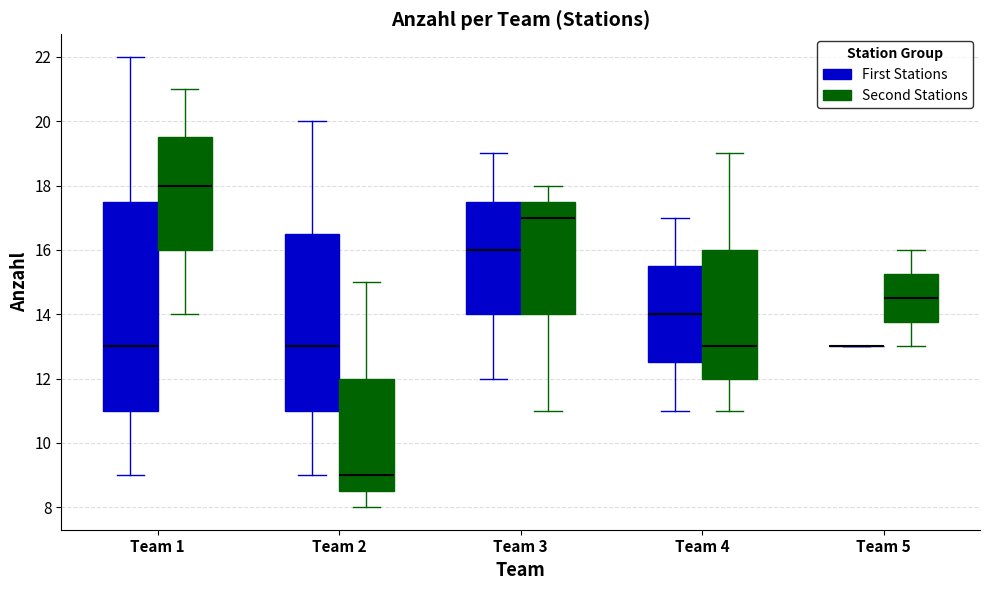

Reading left to right, read every box against the y-axis: the position of its median line, the range the box covers, and the ends of its whiskers. The values are not printed on the chart, so give them approximately, as read against the axis.

Team 1 (First Stations): median 13.0, box 11.0 to 17.6, whiskers 9.0 to 22.0
Team 1 (Second Stations): median 18.0, box 16.0 to 19.6, whiskers 14.0 to 21.0
Team 2 (First Stations): median 13.0, box 11.0 to 16.6, whiskers 9.0 to 20.0
Team 2 (Second Stations): median 9.0, box 8.6 to 12.0, whiskers 8.0 to 15.0
Team 3 (First Stations): median 16.0, box 14.0 to 17.6, whiskers 12.0 to 19.0
Team 3 (Second Stations): median 17.0, box 14.0 to 17.6, whiskers 11.0 to 18.0
Team 4 (First Stations): median 14.0, box 12.6 to 15.6, whiskers 11.0 to 17.0
Team 4 (Second Stations): median 13.0, box 12.0 to 16.0, whiskers 11.0 to 19.0
Team 5 (First Stations): box collapsed to a line at 13.0, whiskers 13.0 to 13.0
Team 5 (Second Stations): median 14.6, box 13.8 to 15.2, whiskers 13.0 to 16.0